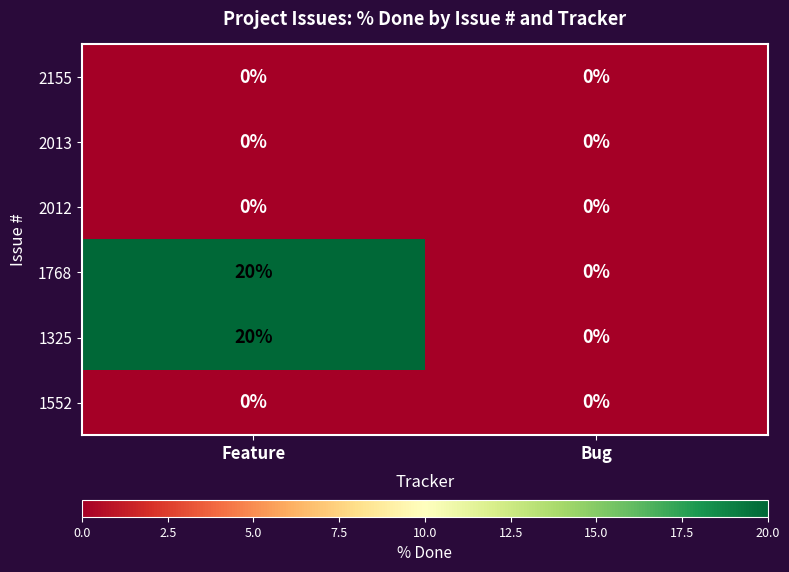

Is it true that 2155 equals 0 at Bug?

True